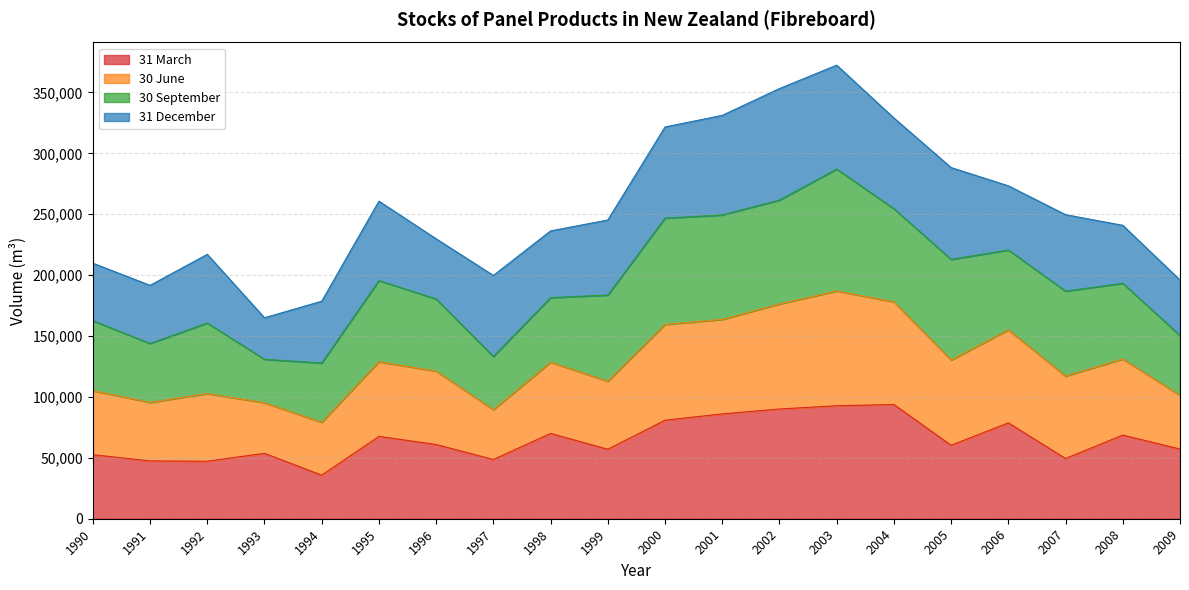

What is the total value across all series at 2007?

249672